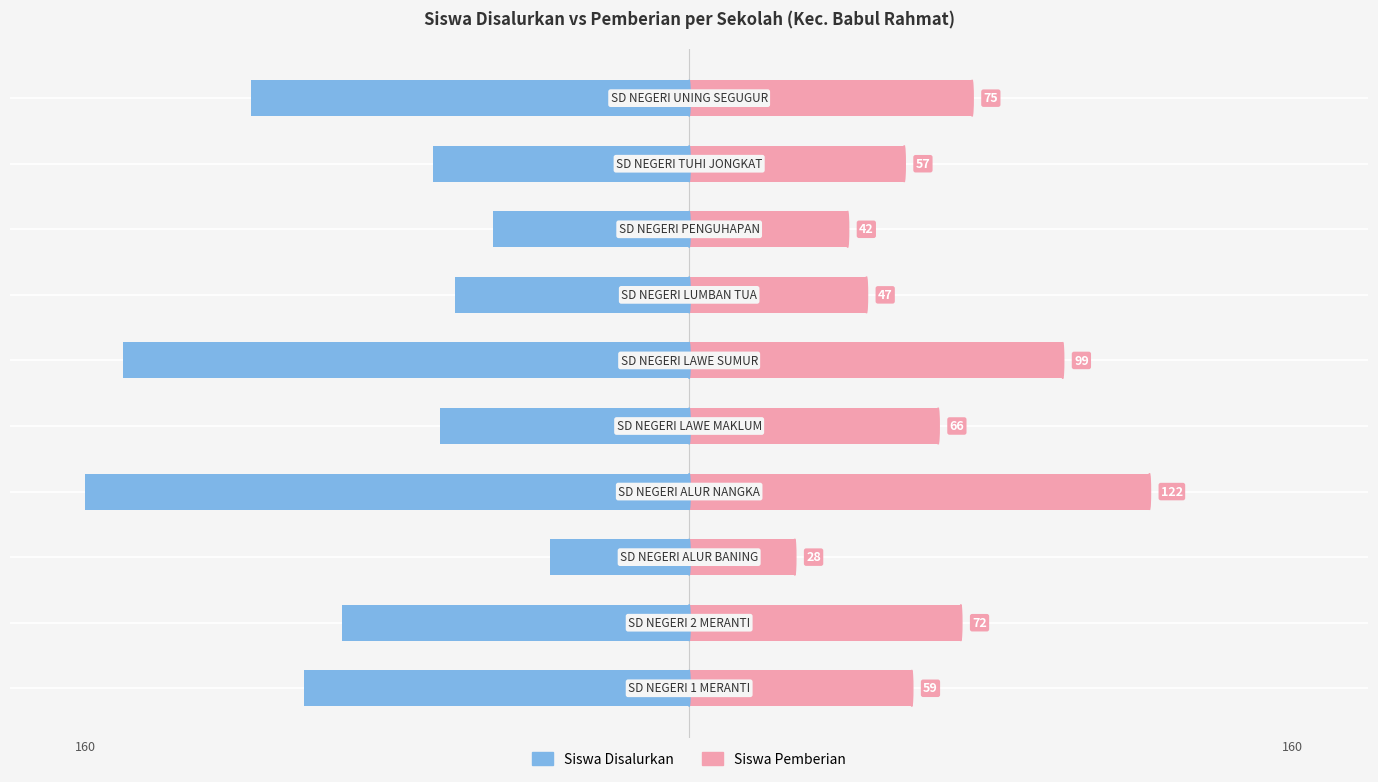

Reading left to right, transcribe all the data shown in this chart.

Siswa Disalurkan: -102	-92	-37	-160	-66	-150	-62	-52	-68	-116
Siswa Pemberian: 59	72	28	122	66	99	47	42	57	75